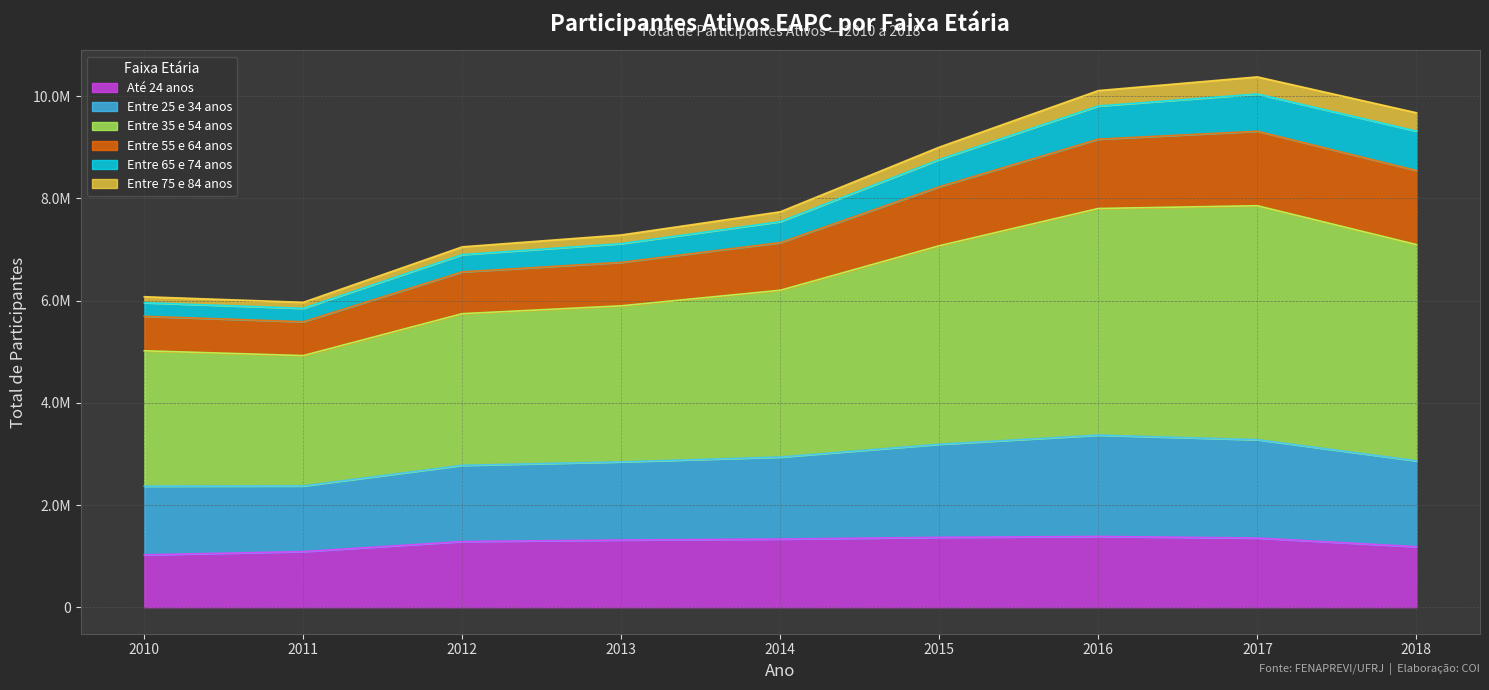

The value of Entre 25 e 34 anos at 2017 is 10360825. True or false?

False